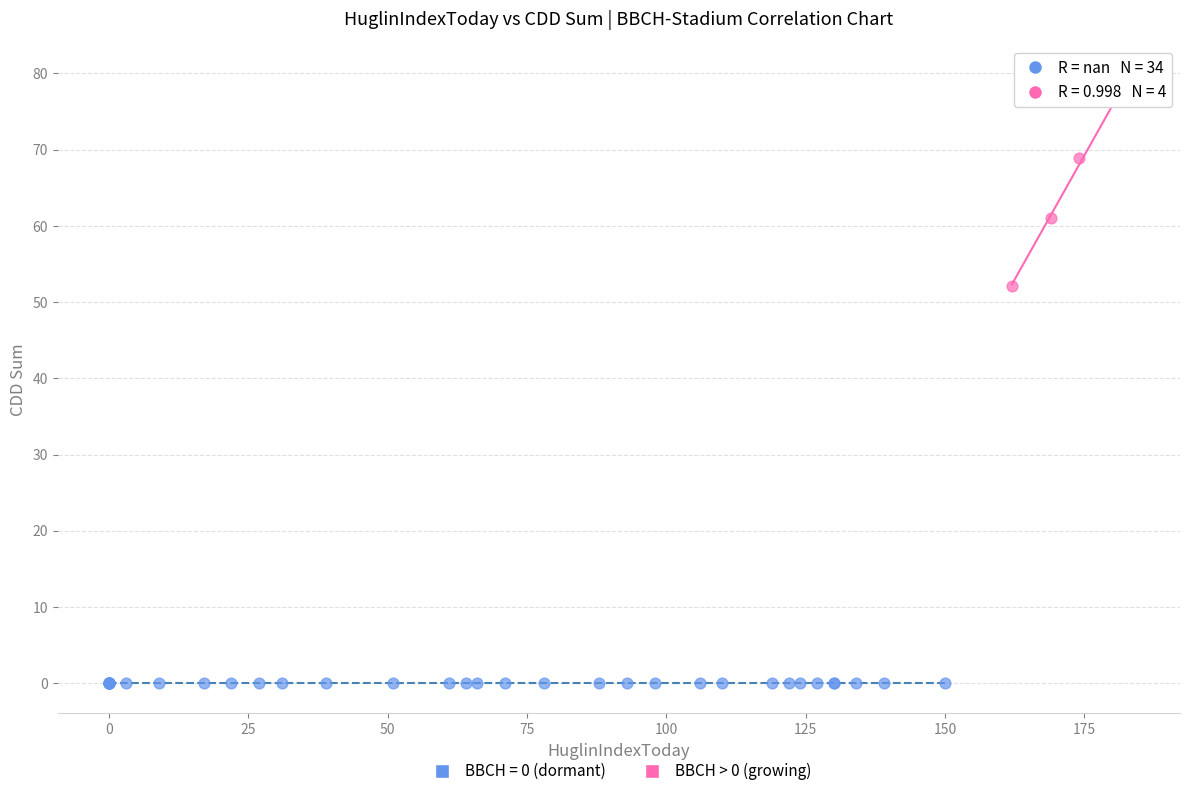

Which series reaches the minimum Y coordinate?

BBCH = 0 (dormant)